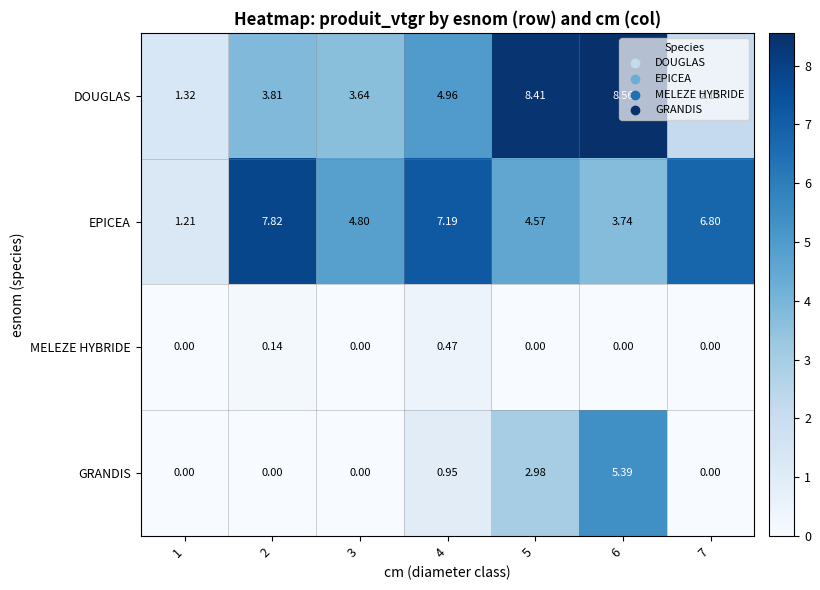

Which series has the widest spread of values?

DOUGLAS